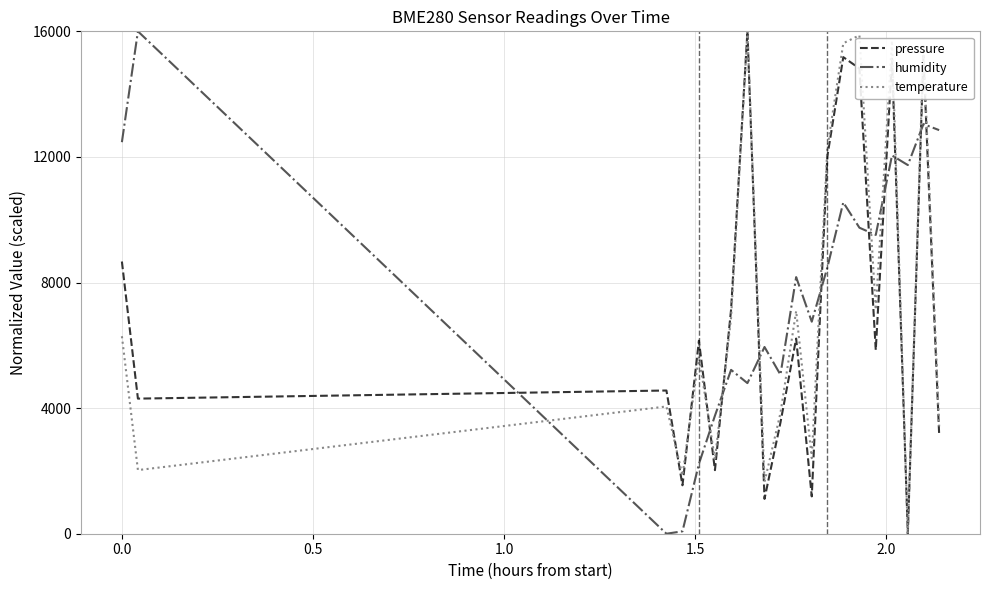

In pressure, how many points are higher than both neighbors (excluding endpoints)?

7